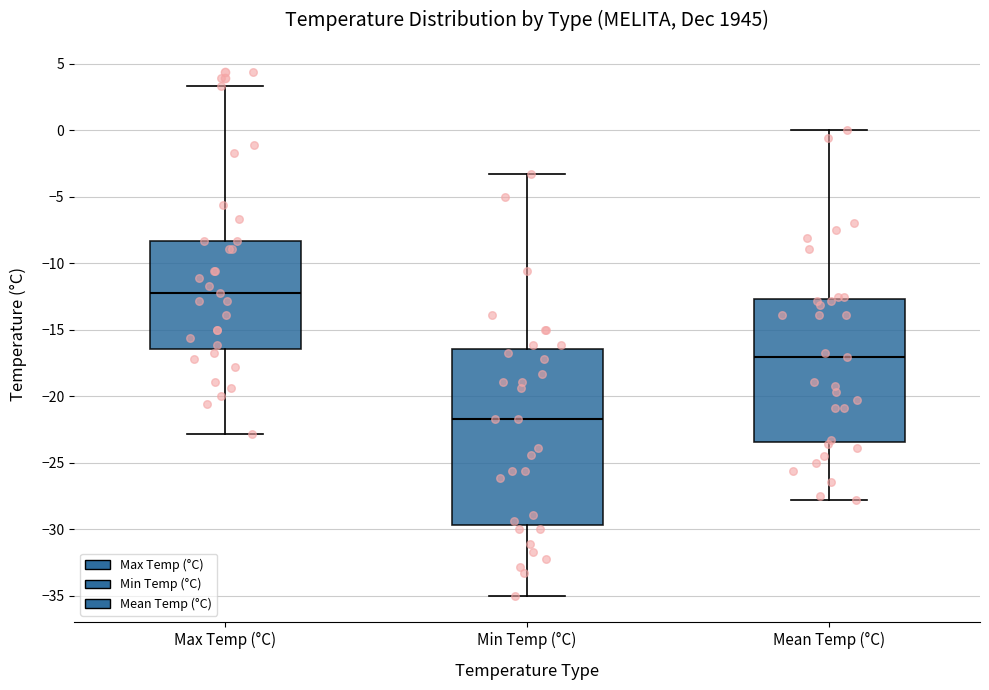

Which box's median line is the highest?

Max Temp (°C)